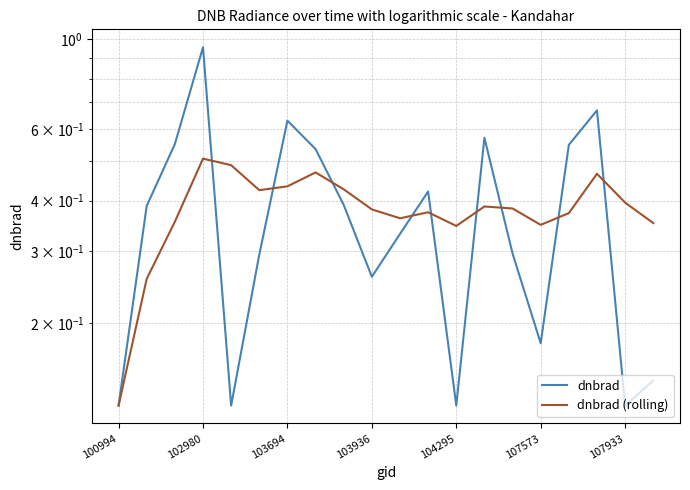

True or false: dnbrad (rolling) and dnbrad cross at least once.

True